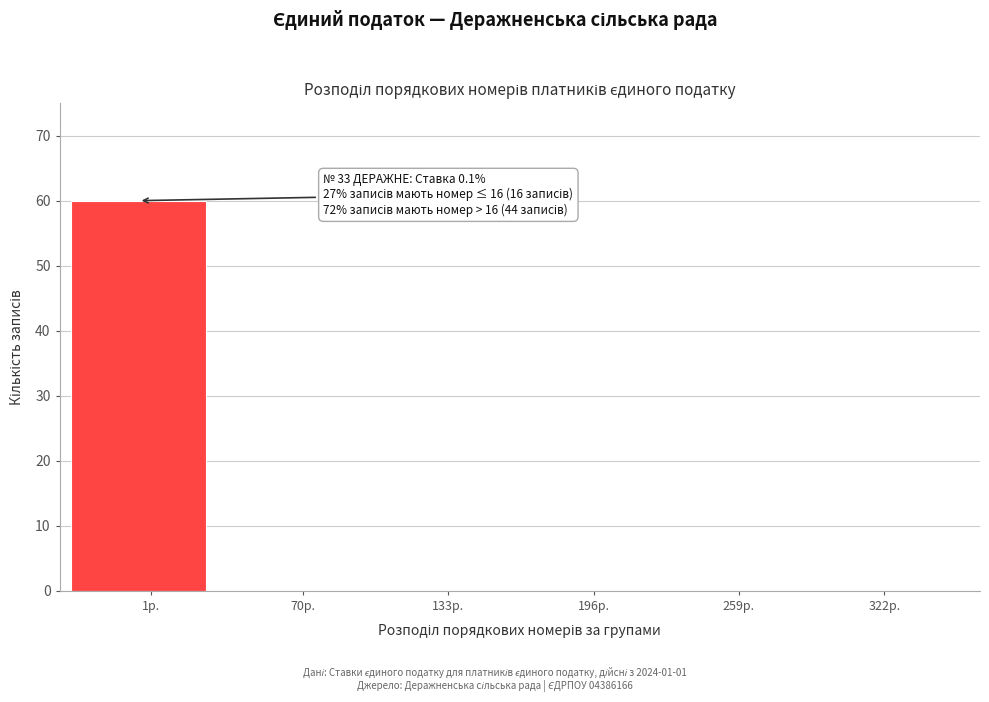

Reading left to right, what are all the values shown in this chart?

1р.=60	70р.=0	133р.=0	196р.=0	259р.=0	322р.=0